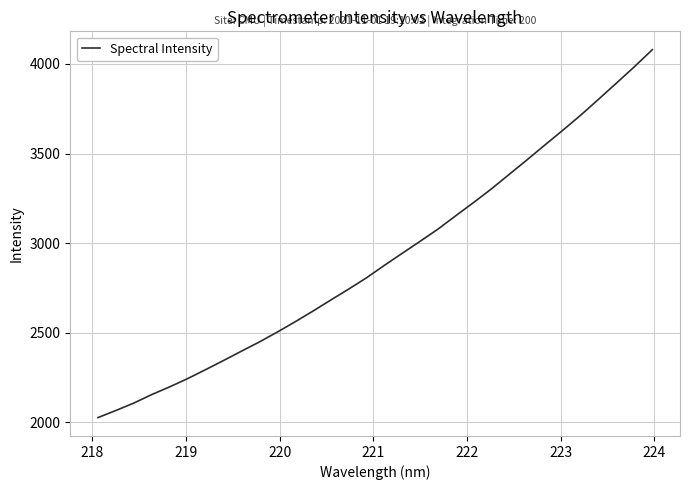

Is this an area chart (filled region under the line)?

No